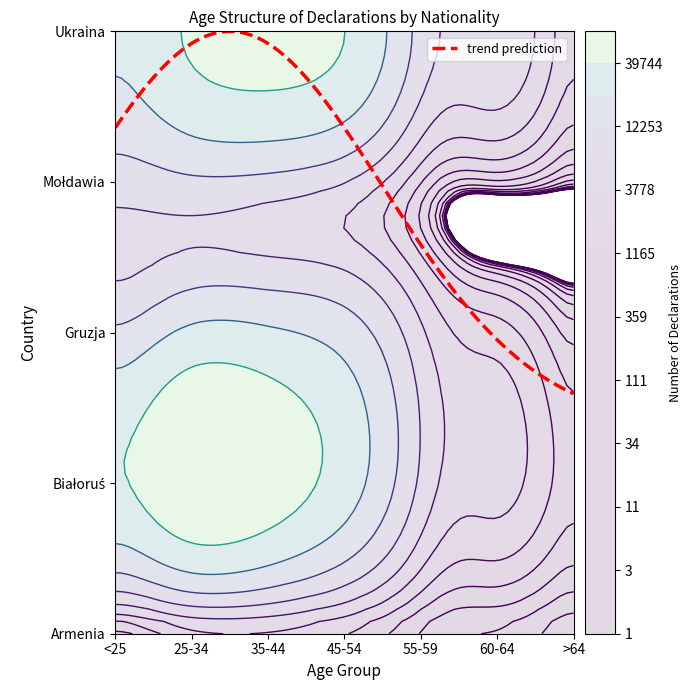

Reading right to left, what are all the values shown in this chart?

Armenia: >64=76	60-64=189	55-59=347	45-54=1221	35-44=2007	25-34=1796	<25=529
Białoruś: >64=836	60-64=2693	55-59=6015	45-54=29874	35-44=56420	25-34=67044	<25=37779
Gruzja: >64=280	60-64=1521	55-59=4242	45-54=16909	35-44=24123	25-34=25037	<25=13661
Mołdawia: >64=46	60-64=311	55-59=1203	45-54=6931	35-44=10175	25-34=10915	<25=8941
Ukraina: >64=1418	60-64=6456	55-59=9828	45-54=39985	35-44=50603	25-34=42729	<25=24414